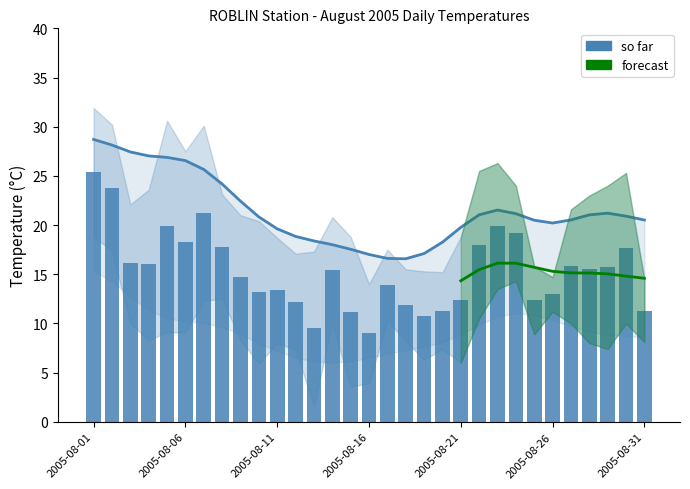

Reading left to right, extract all data points from this chart.

Max Temp (C): 28.7	28.1	27.4	27.0	26.9	26.6	25.7	24.2	22.4	20.8	19.6	18.8	18.4	18.0	17.5	17.0	16.6	16.6	17.1	18.3	19.8	21.0	21.5	21.2	20.5	20.2	20.5	21.0	21.2	20.9	20.5
Mean Temp (C): 25.4	23.8	16.1	16.0	19.9	18.3	21.2	17.8	14.7	13.2	13.4	12.2	9.5	15.4	11.2	9.0	13.9	11.9	10.8	11.3	12.4	18.0	19.9	19.2	12.4	13.0	15.8	15.5	15.7	17.7	11.3